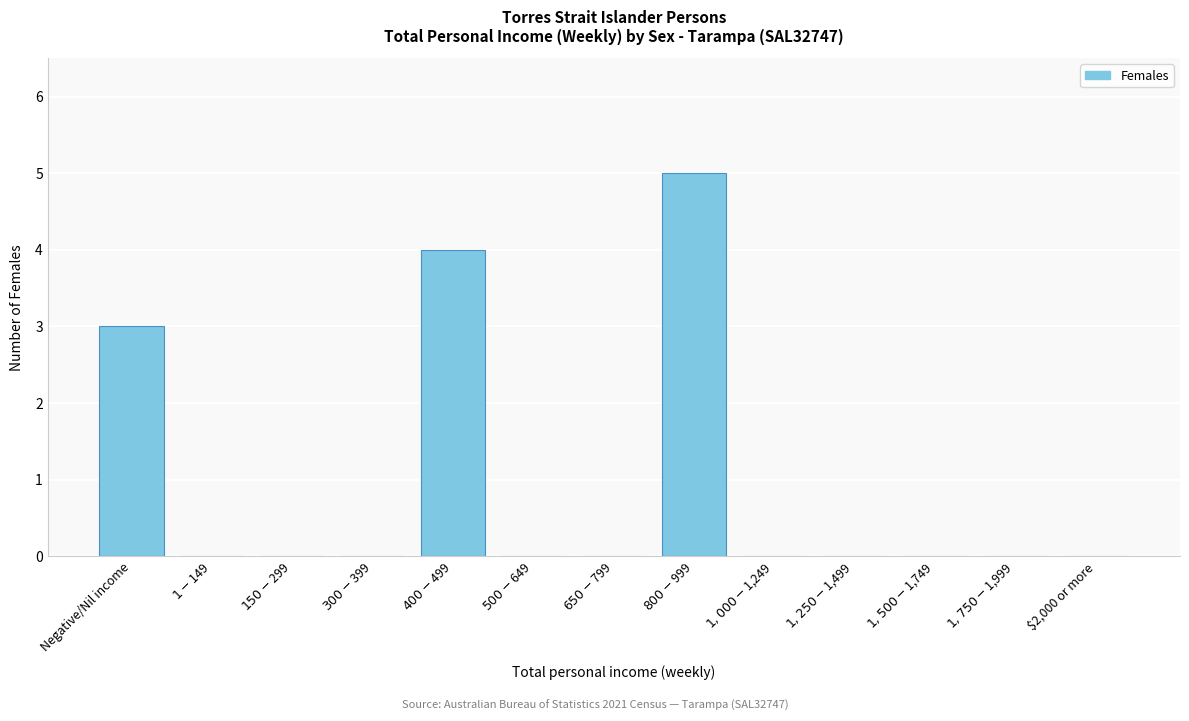

What is the greatest value displayed?

5